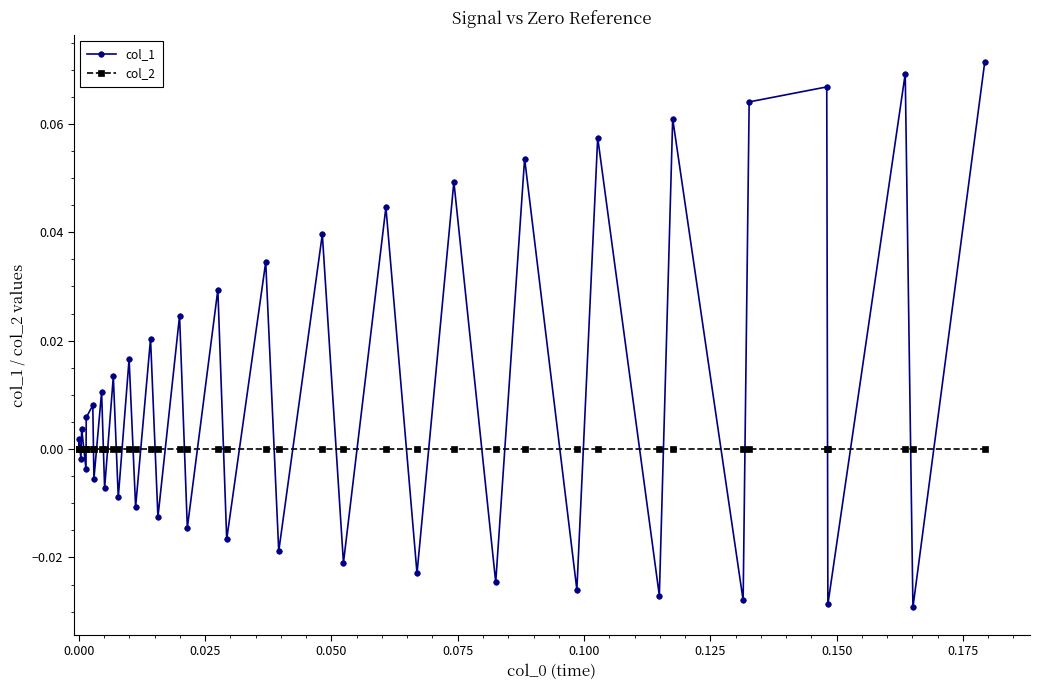

Which series has the largest range (max minus min)?

col_1